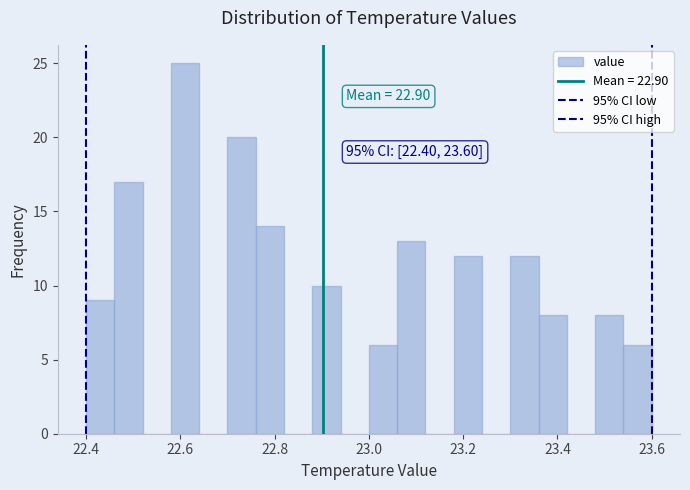

Read against the x-axis, roughly where is the centre of the tallest bar?

22.62